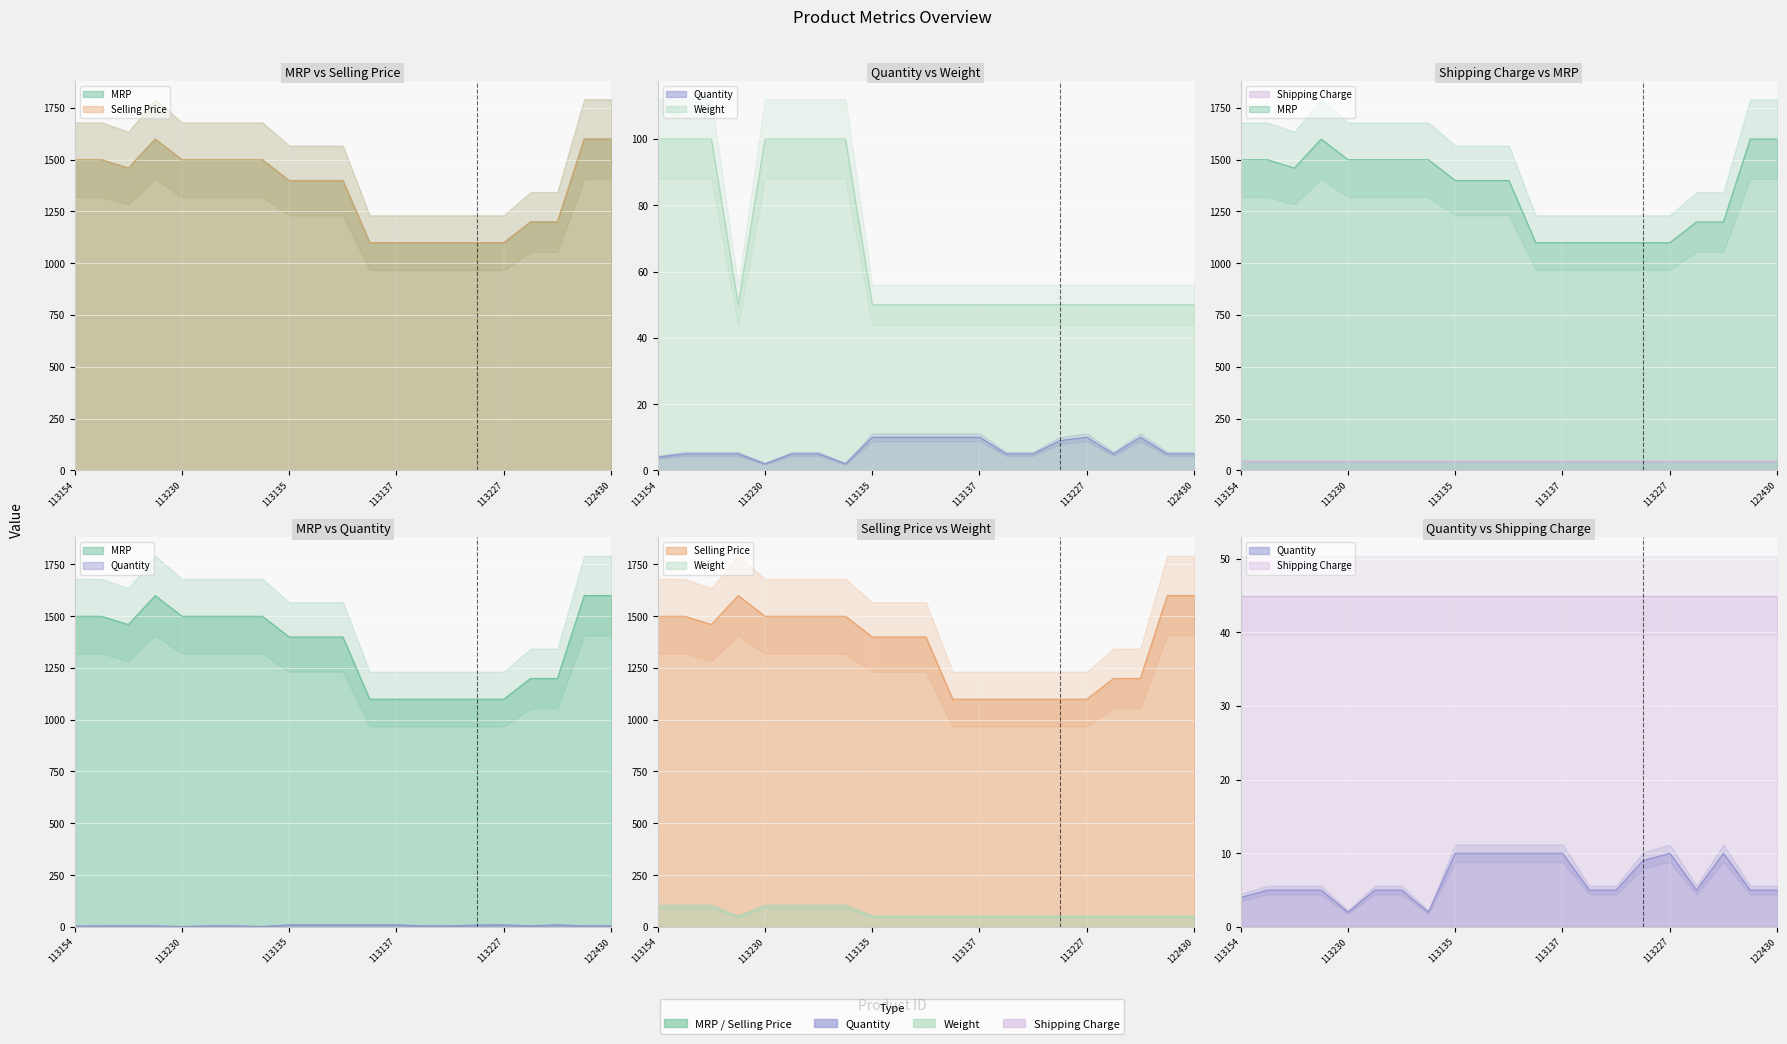

How many values in the Weight series exceed 50?

7